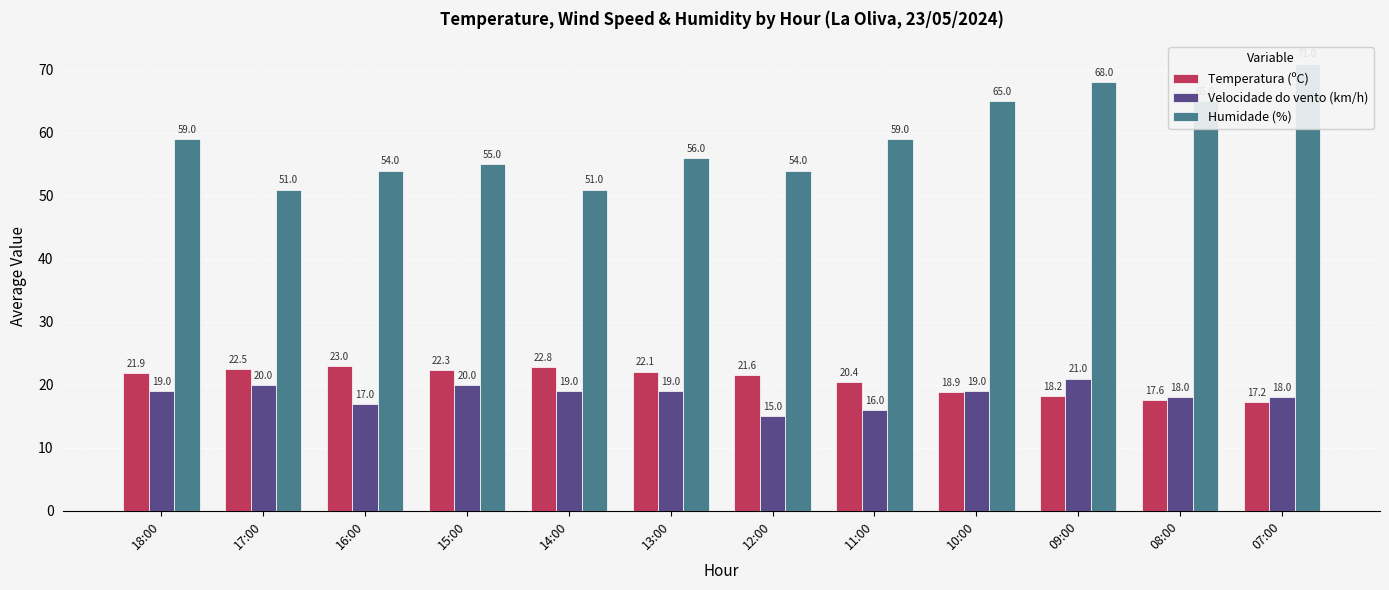

What is the highest value of the Humidade (%) series?

71.0